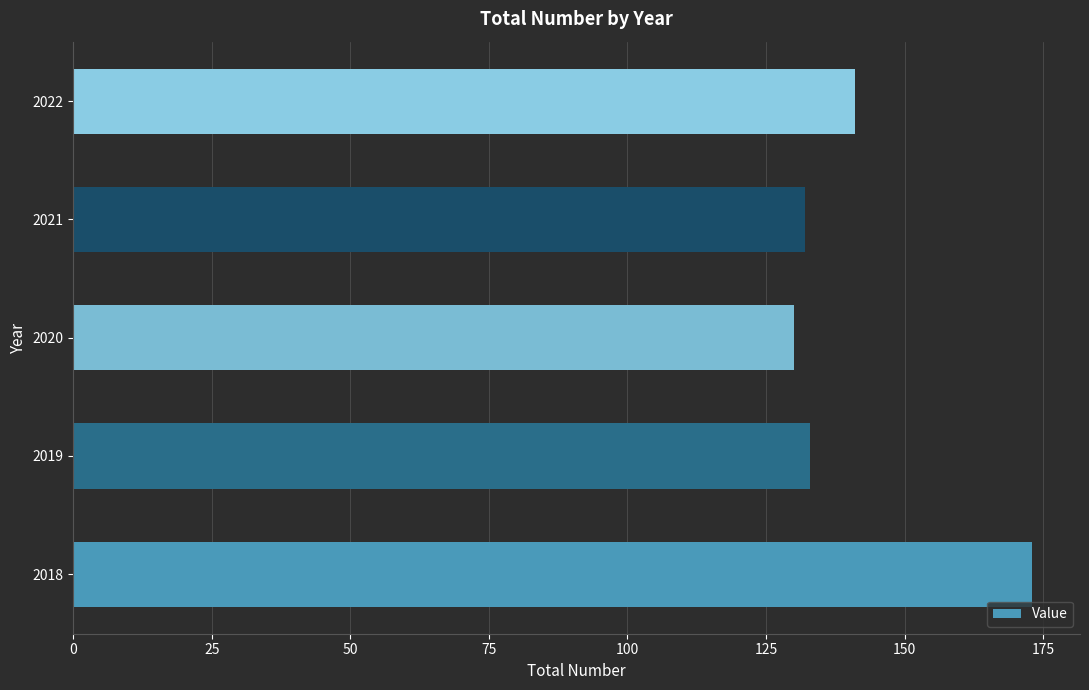

Reading bottom to top, what are all the values shown in this chart?

173	133	130	132	141